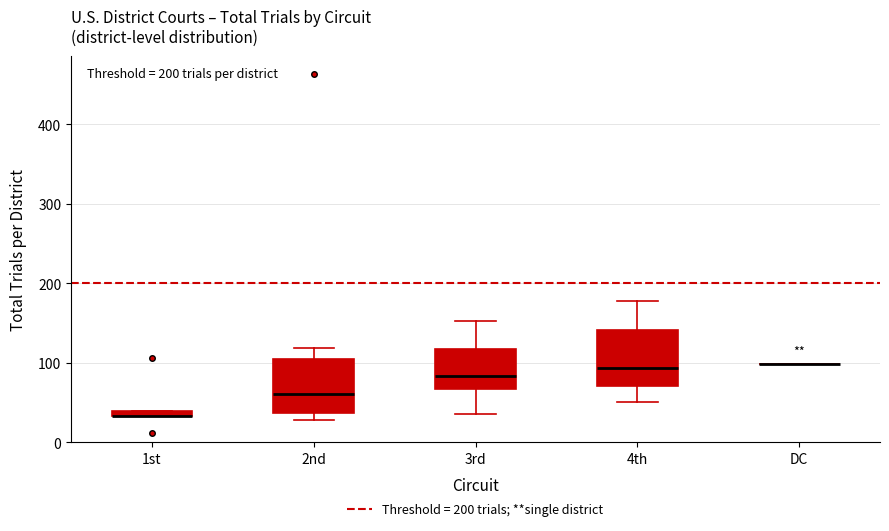

Where is the upper edge of the box for 4th on the y-axis? The values are not printed on the chart, so give them approximately, as read against the axis.

140